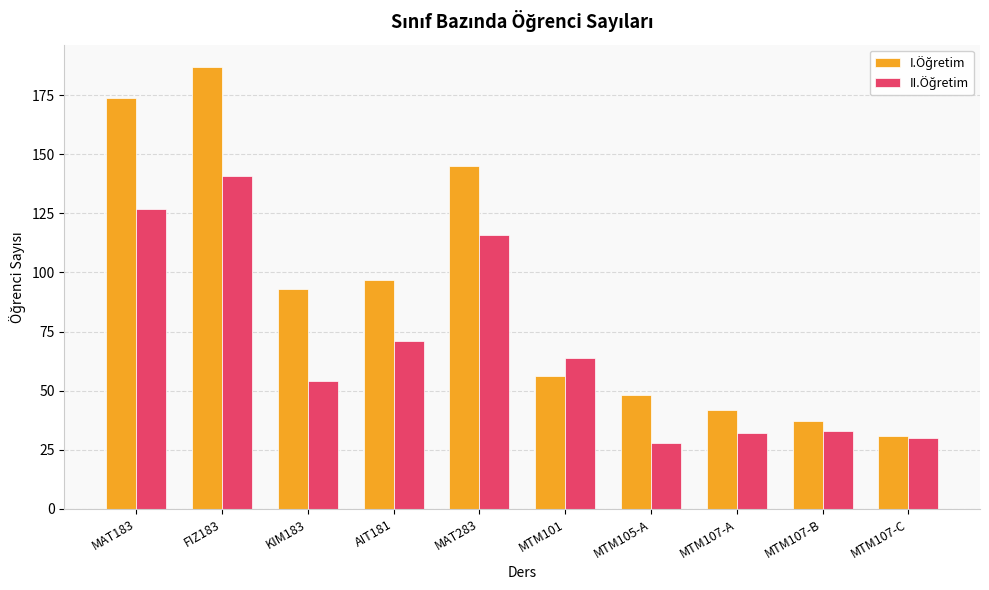

What is the minimum value shown in the chart?

28